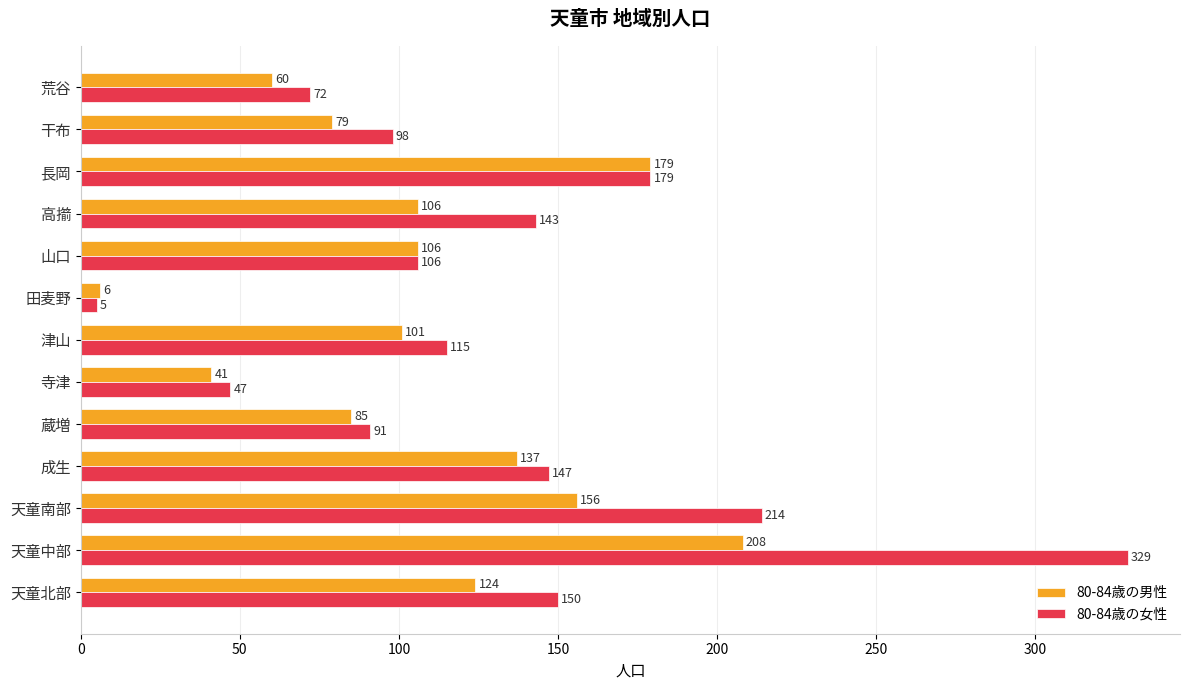

At which label does 80-84歳の女性 reach its minimum?

田麦野